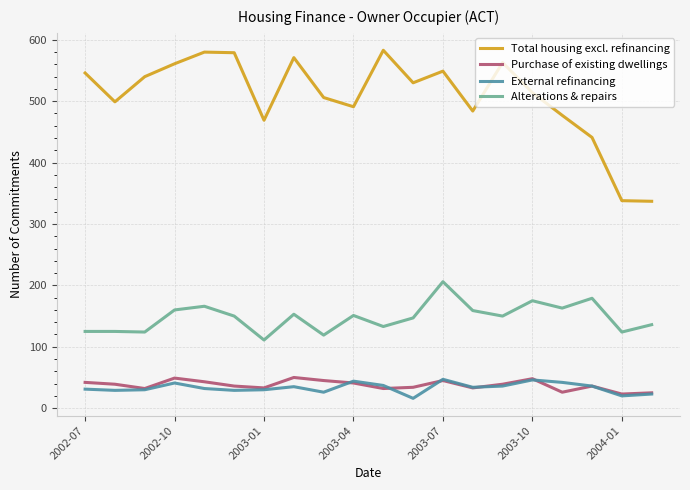

Which series has the largest range (max minus min)?

Total housing excl. refinancing